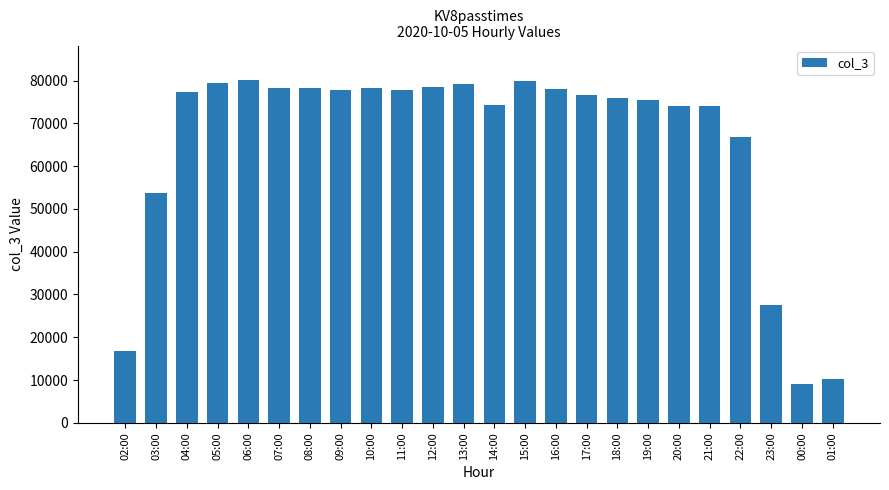

Count the number of categories in the chart.

24